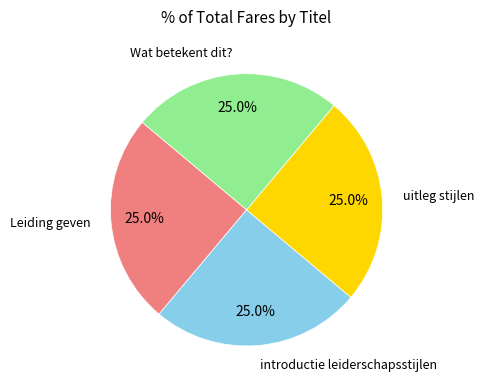

Is there a majority slice in this chart?

No